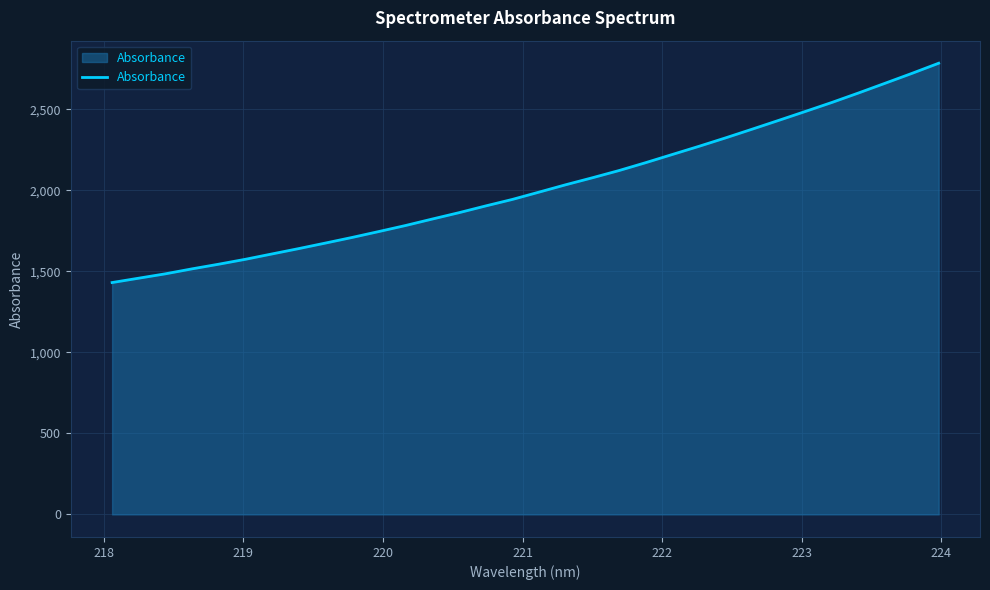

How many values exceed 1988?

16